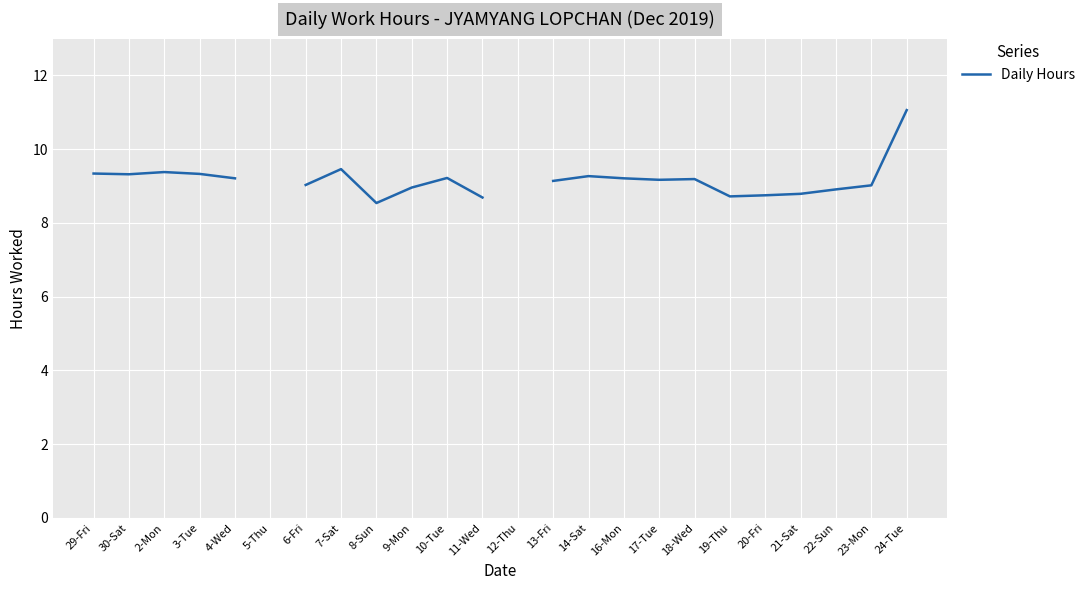

What is the label of the 9th point from the right?

16-Mon